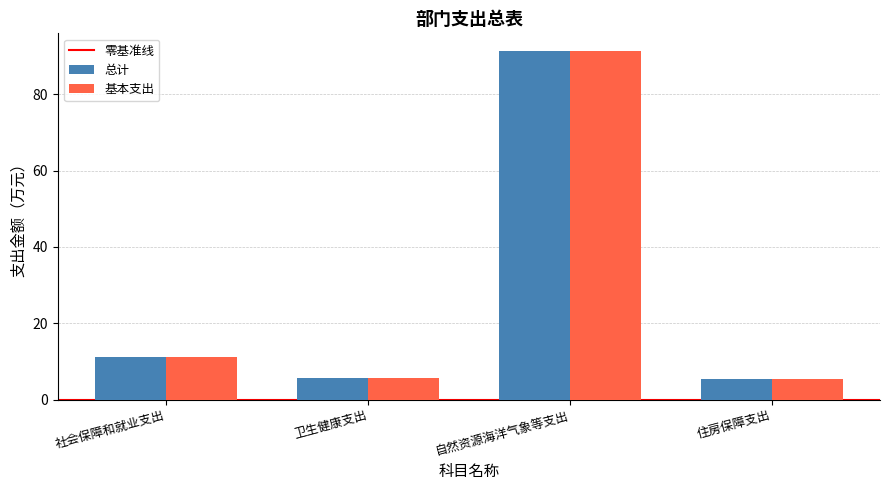

What is the minimum value for 基本支出?

5.4